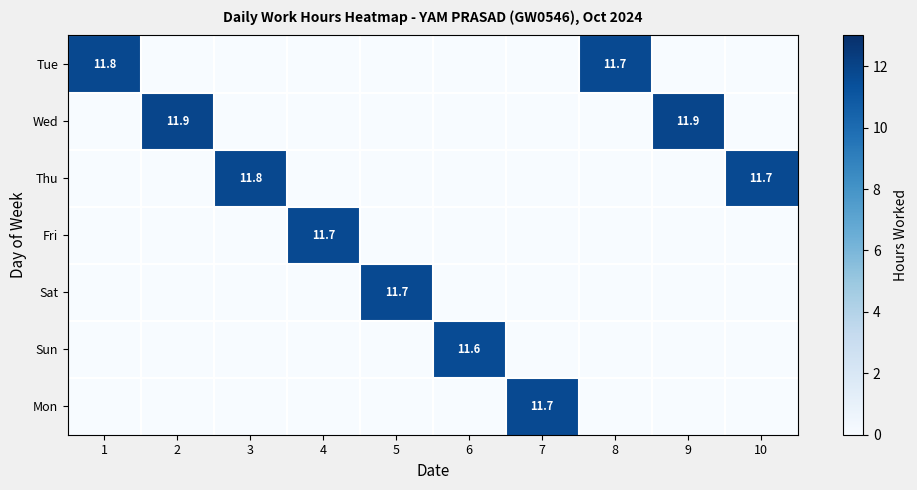

The value of Tue at 1 is 11.8. True or false?

True